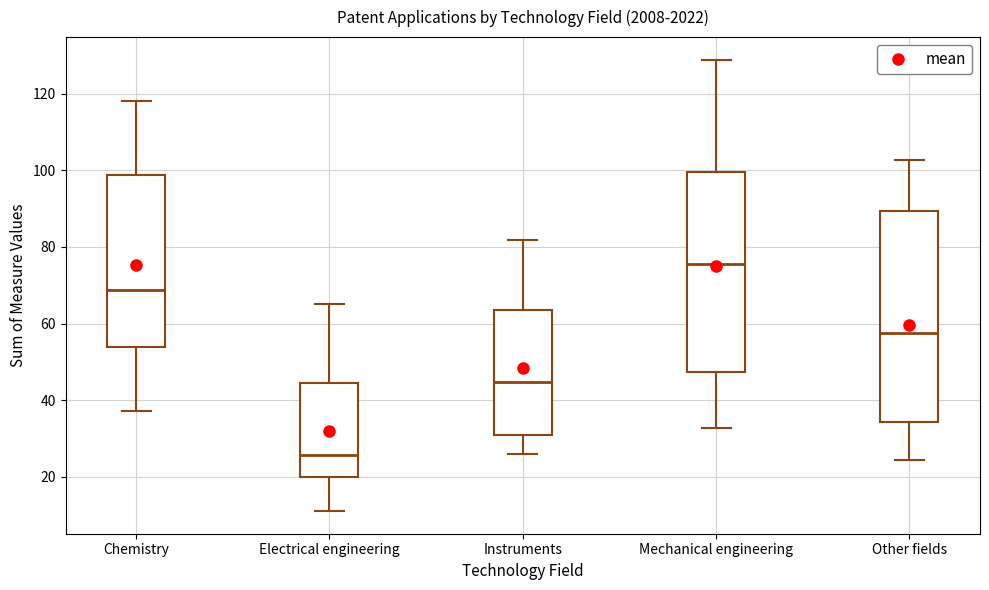

Reading left to right, transcribe this box plot: for each box, give where its median line is, the range the box spans, and where its two whiskers end, as read against the y-axis. The values are not printed on the chart, so give them approximately, as read against the axis.

Chemistry: median 68, box 54 to 98, whiskers 38 to 118
Electrical engineering: median 26, box 20 to 44, whiskers 12 to 66
Instruments: median 44, box 30 to 64, whiskers 26 to 82
Mechanical engineering: median 76, box 48 to 100, whiskers 32 to 128
Other fields: median 58, box 34 to 90, whiskers 24 to 102